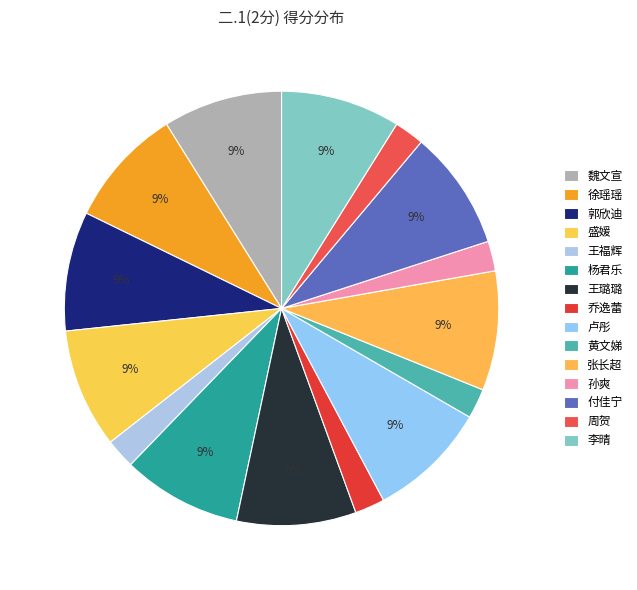

Which category has the smallest portion of the pie?

王福辉